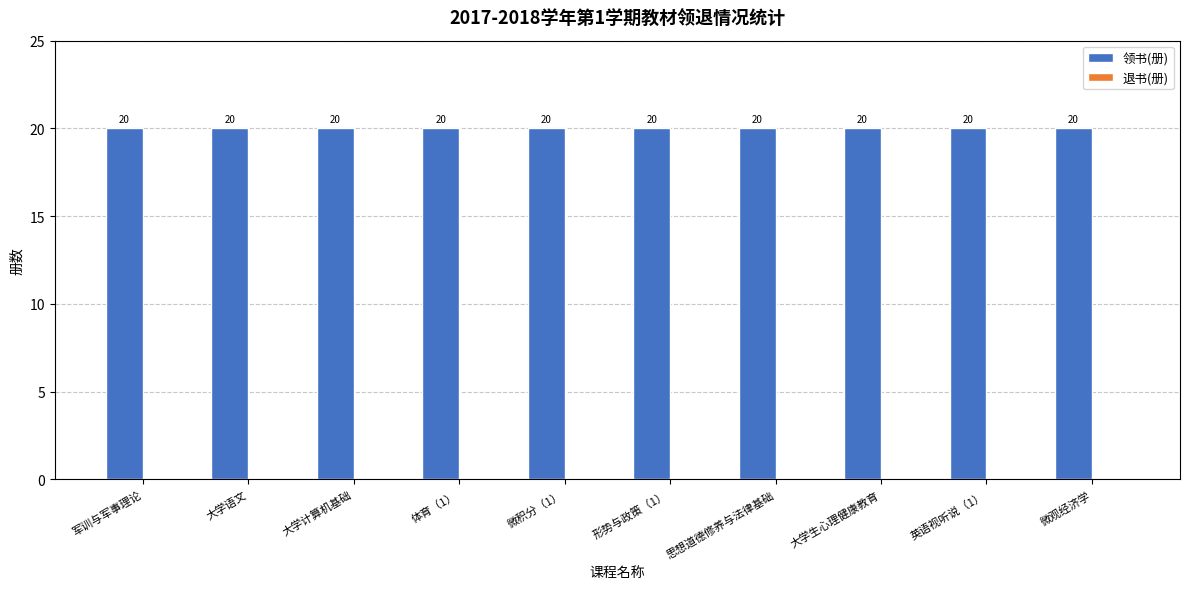

Rank the series by their average value, from lowest to highest.

退书(册), 领书(册)